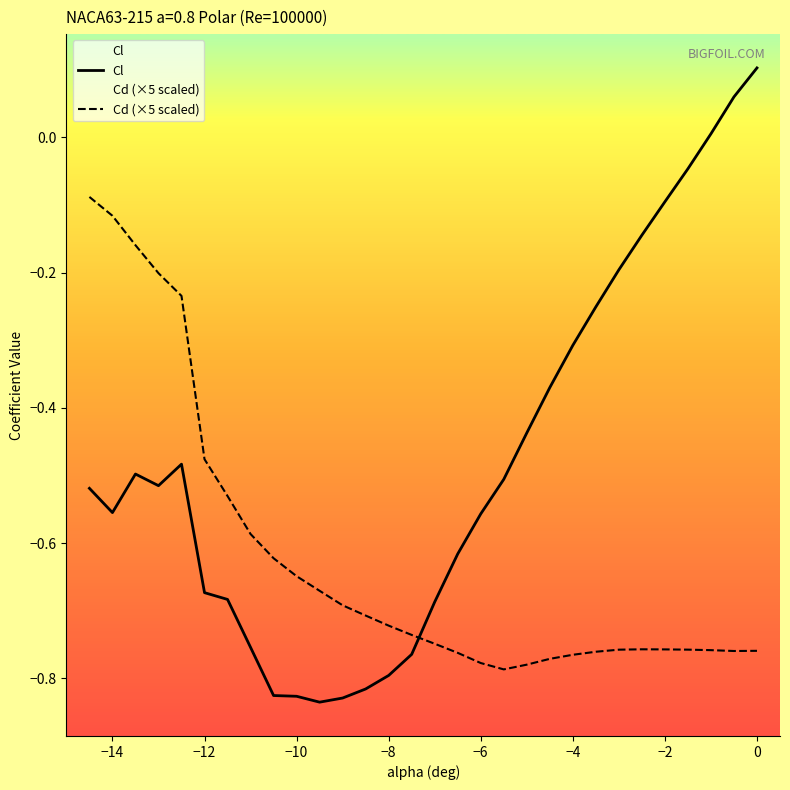

In Cl, how many points are higher than both neighbors (excluding endpoints)?

2